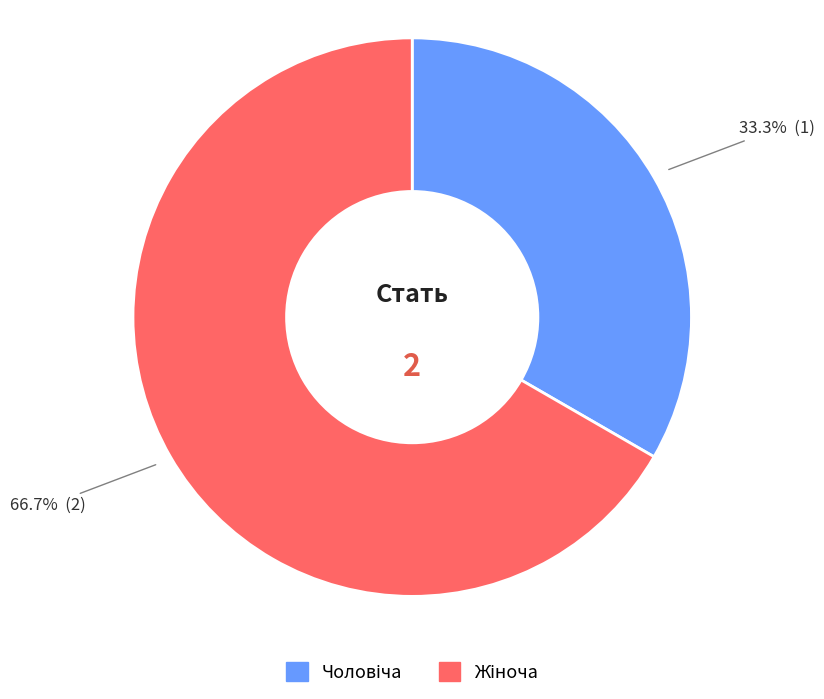

Count the number of slices in the pie.

2